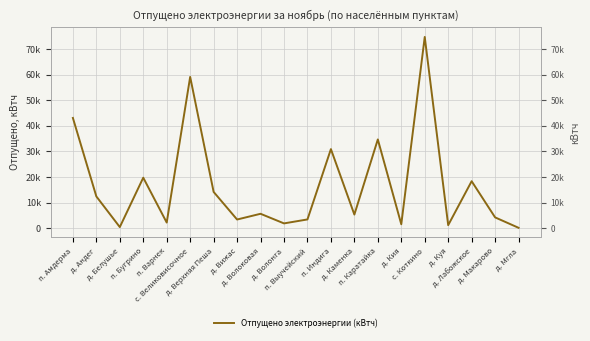

Which has a higher value, п. Индига or п. Бугрино?

п. Индига